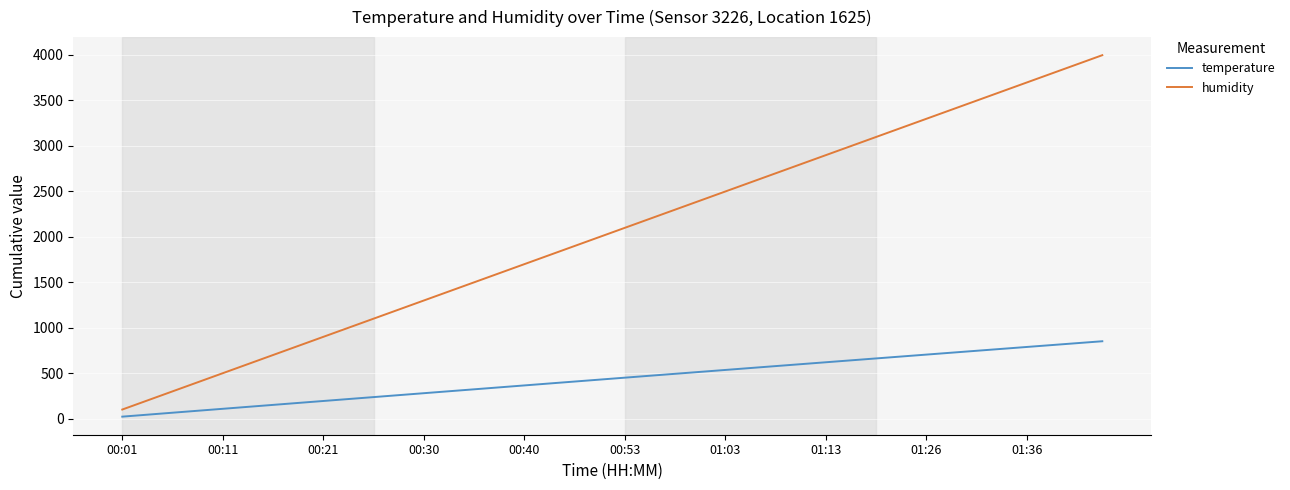

Reading right to left, extract all data points from this chart.

temperature: 850.7	829.8	808.9	788.0	767.0	746.0	725.0	704.0	682.9	661.9	640.8	619.7	598.6	577.5	556.4	535.2	514.0	492.8	471.6	450.3	429.0	407.7	386.4	365.0	343.6	322.2	300.9	279.5	258.1	236.7	215.3	193.9	172.5	151.0	129.5	108.0	86.5	65.0	43.4	21.7
humidity: 3996.0	3896.1	3796.2	3696.3	3596.4	3496.5	3396.6	3296.7	3196.8	3096.9	2997.0	2897.1	2797.2	2697.3	2597.4	2497.5	2397.6	2297.7	2197.8	2097.9	1998.0	1898.1	1798.2	1698.3	1598.4	1498.5	1398.6	1298.7	1198.8	1098.9	999.0	899.1	799.2	699.3	599.4	499.5	399.6	299.7	199.8	99.9